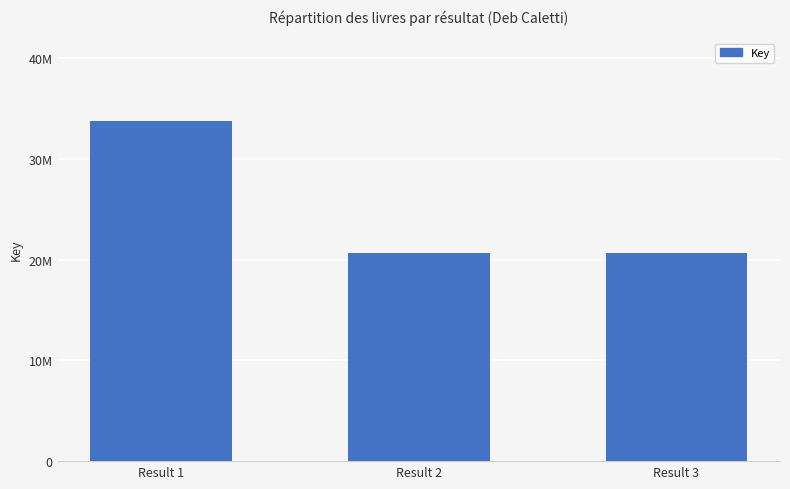

What is the difference between the values at Result 3 and Result 2?

128